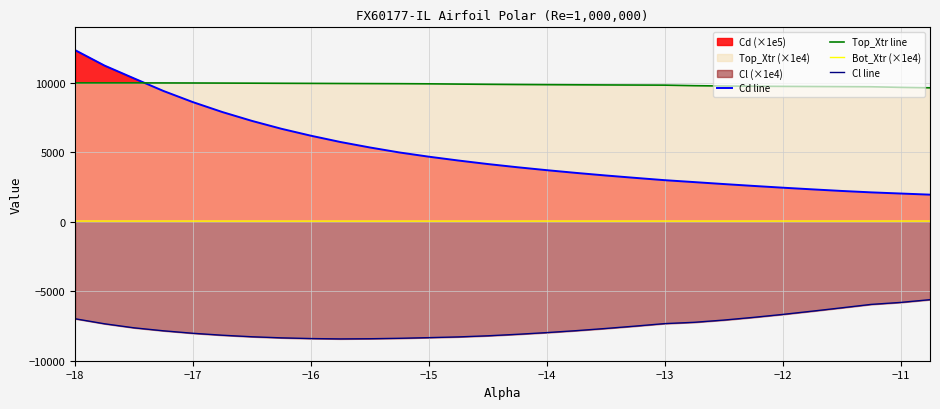

How many data points in Top_Xtr line are less than 9898?

15